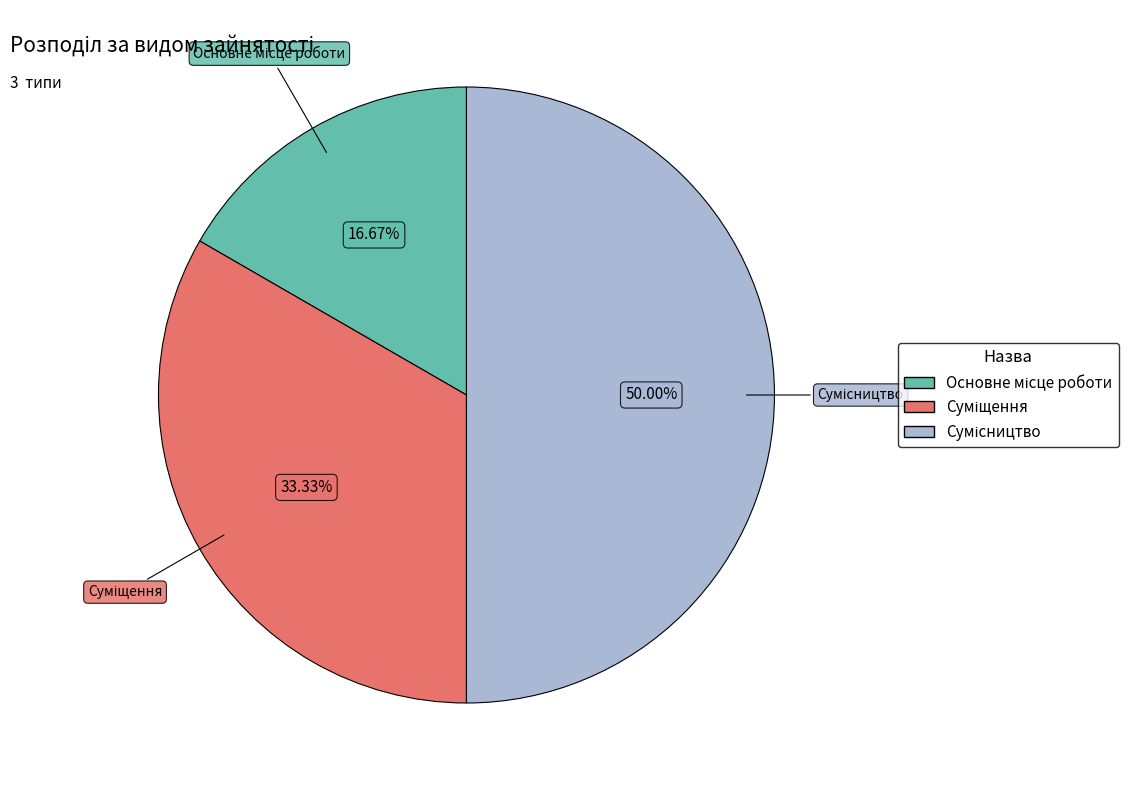

Count the number of slices in the pie.

3